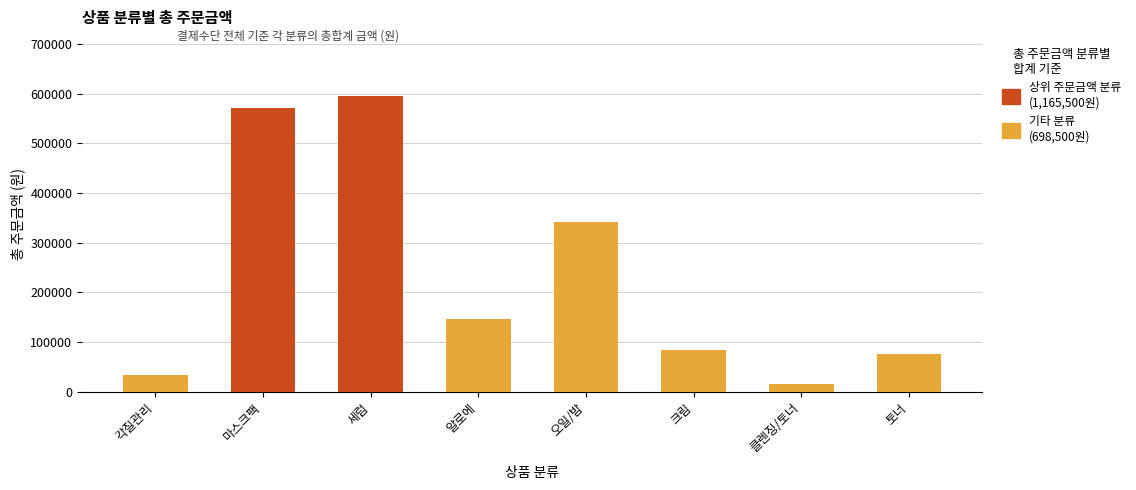

Is it true that the value at 세럼 is 144892?

False